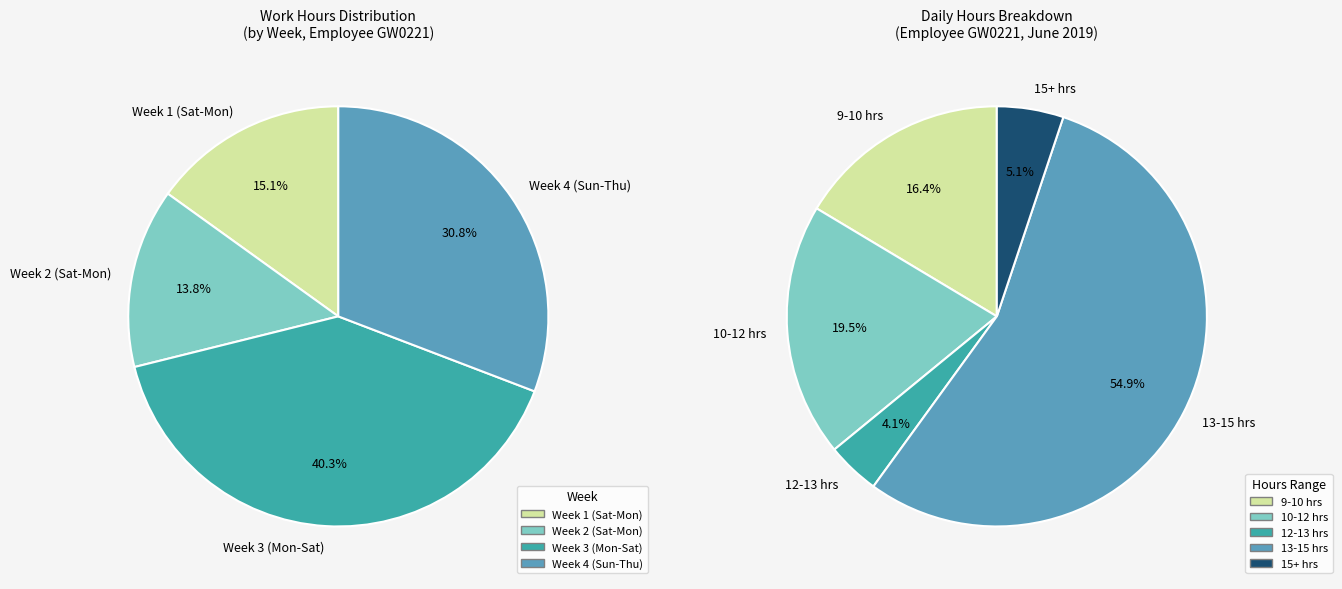

Does any single category account for the majority?

No